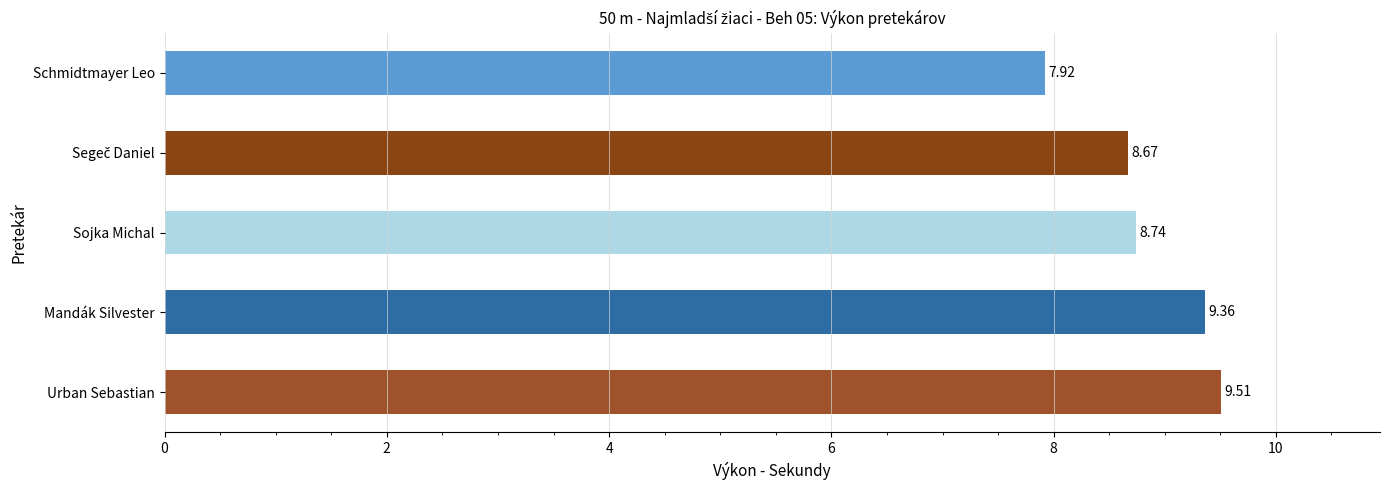

Between Sojka Michal and Mandák Silvester, which is larger?

Mandák Silvester